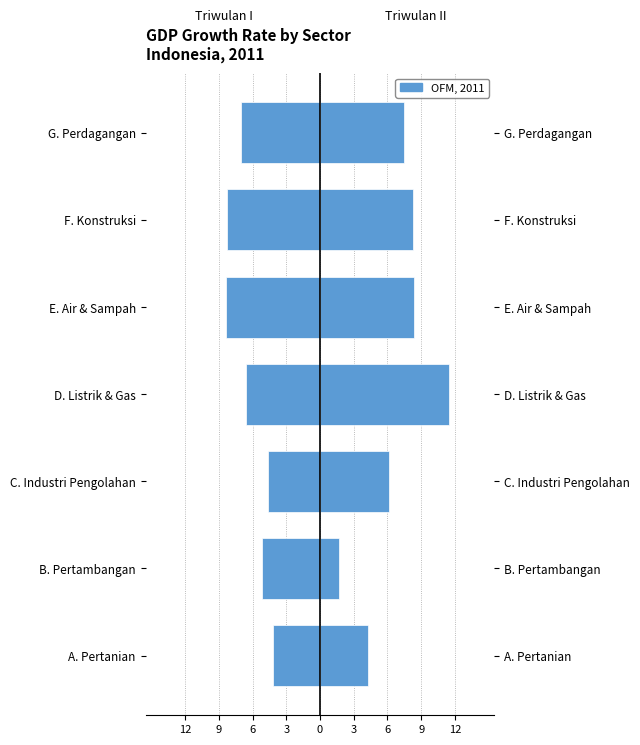

Reading left to right, list all the values displayed in this chart.

Triwulan I (Left): -4.2	-5.1	-4.6	-6.6	-8.4	-8.2	-7.1
Triwulan I (Right): 4.2	1.7	6.1	11.5	8.4	8.2	7.4